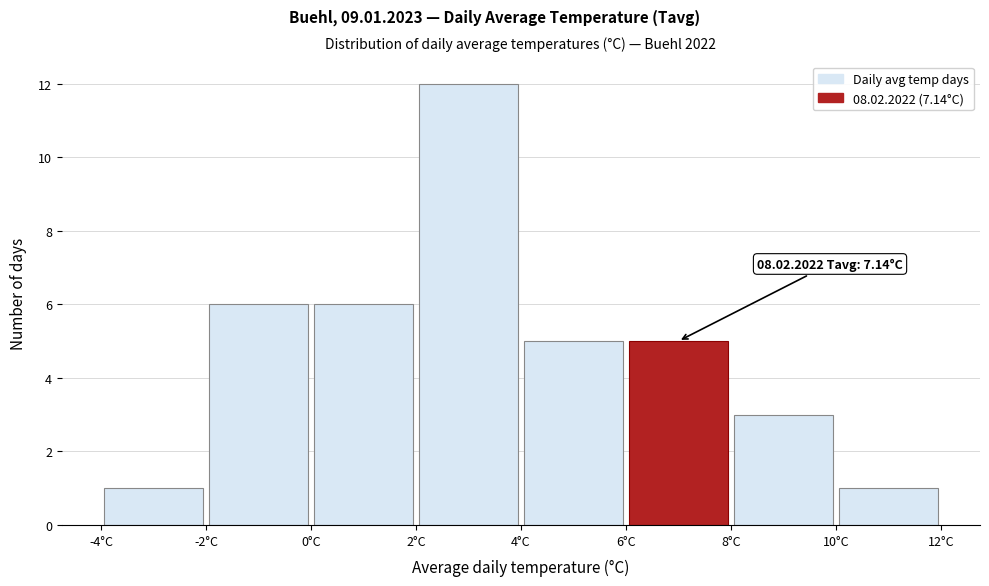

Which range on the x-axis has the tallest bar?

2 to 4